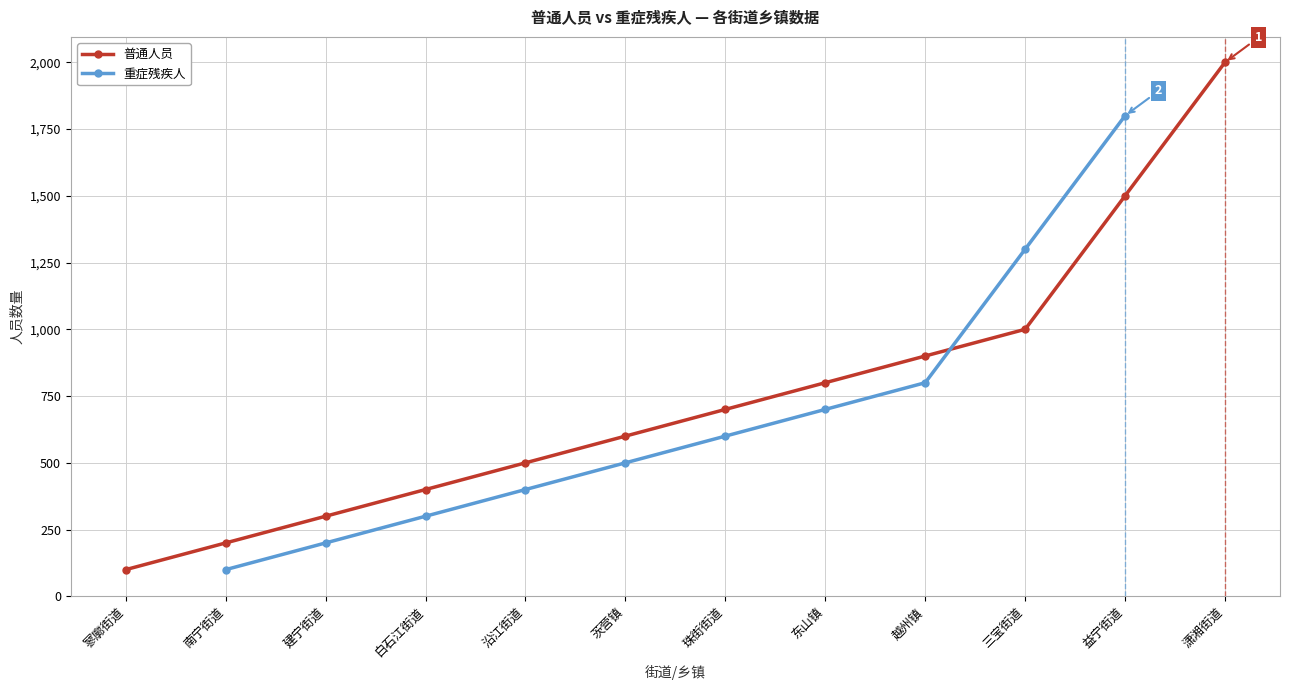

Does the chart have visible grid lines?

Yes